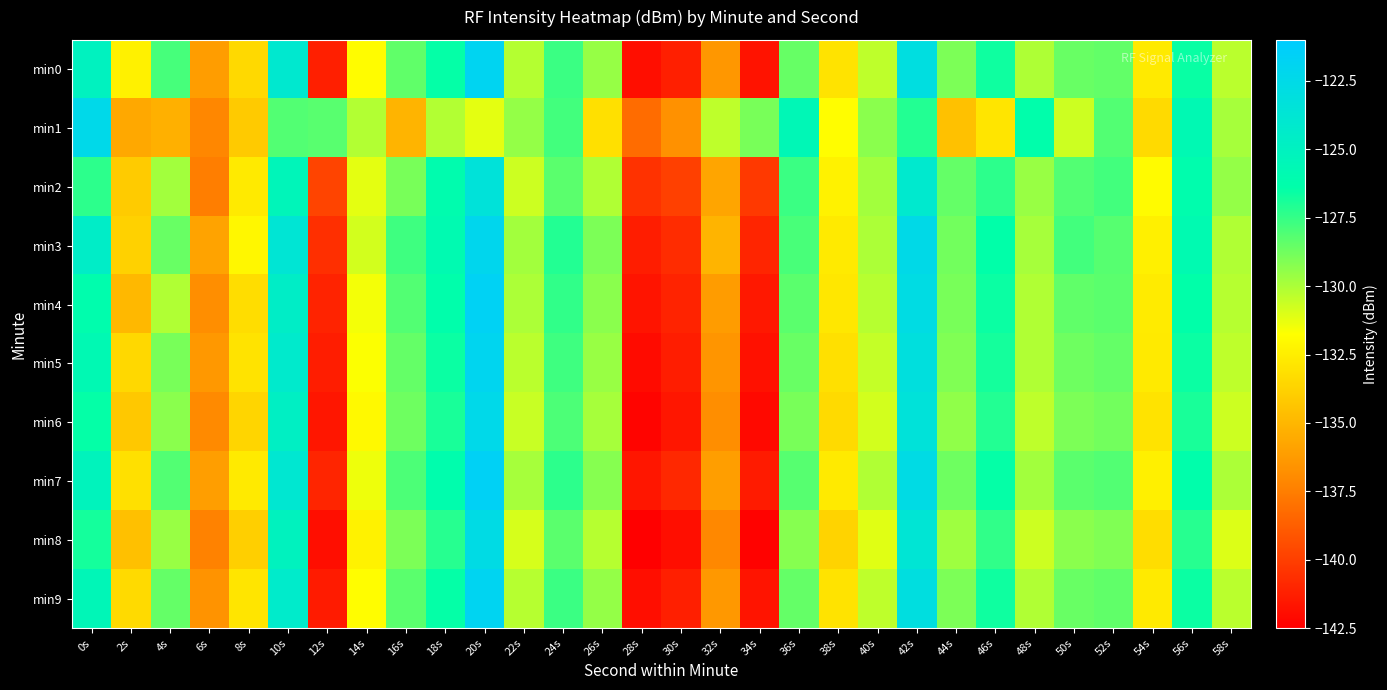

Reading left to right, list all the values displayed in this chart.

min0: 0s=-125.0	2s=-132.4	4s=-127.9	6s=-136.1	8s=-133.4	10s=-124.0	12s=-141.2	14s=-131.8	16s=-128.4	18s=-126.5	20s=-121.9	22s=-130.2	24s=-127.6	26s=-129.5	28s=-141.9	30s=-141.2	32s=-136.4	34s=-141.7	36s=-128.5	38s=-133.0	40s=-130.4	42s=-123.0	44s=-129.0	46s=-126.7	48s=-130.0	50s=-128.6	52s=-128.4	54s=-132.7	56s=-126.6	58s=-130.3
min1: 0s=-122.4	2s=-135.6	4s=-135.3	6s=-137.2	8s=-134.1	10s=-128.1	12s=-128.2	14s=-130.1	16s=-135.1	18s=-130.2	20s=-131.2	22s=-129.5	24s=-127.8	26s=-133.1	28s=-138.2	30s=-136.7	32s=-130.4	34s=-128.9	36s=-125.6	38s=-131.8	40s=-129.3	42s=-127.1	44s=-134.5	46s=-132.9	48s=-126.3	50s=-130.7	52s=-128.1	54s=-133.4	56s=-125.8	58s=-129.9
min2: 0s=-127.3	2s=-134.1	4s=-129.8	6s=-137.5	8s=-132.7	10s=-125.4	12s=-139.8	14s=-131.2	16s=-128.9	18s=-126.1	20s=-123.4	22s=-130.7	24s=-128.3	26s=-130.1	28s=-140.5	30s=-139.9	32s=-135.8	34s=-140.2	36s=-127.6	38s=-132.3	40s=-129.8	42s=-124.1	44s=-128.5	46s=-127.3	48s=-129.6	50s=-128.1	52s=-127.8	54s=-131.9	56s=-126.2	58s=-129.5
min3: 0s=-124.5	2s=-133.8	4s=-128.6	6s=-135.9	8s=-132.1	10s=-123.7	12s=-140.6	14s=-130.8	16s=-127.7	18s=-125.9	20s=-122.1	22s=-129.8	24s=-127.1	26s=-129.0	28s=-141.3	30s=-140.7	32s=-135.1	34s=-141.0	36s=-127.9	38s=-132.7	40s=-130.0	42s=-122.5	44s=-128.8	46s=-126.4	48s=-129.9	50s=-127.8	52s=-128.2	54s=-132.4	56s=-125.9	58s=-130.1
min4: 0s=-126.2	2s=-134.9	4s=-130.1	6s=-136.8	8s=-133.3	10s=-124.6	12s=-141.1	14s=-131.5	16s=-128.1	18s=-126.3	20s=-121.7	22s=-130.0	24s=-127.4	26s=-129.3	28s=-141.7	30s=-141.1	32s=-136.2	34s=-141.5	36s=-128.3	38s=-132.8	40s=-130.2	42s=-122.8	44s=-128.9	46s=-126.6	48s=-130.1	50s=-128.4	52s=-128.3	54s=-132.6	56s=-126.4	58s=-130.2
min5: 0s=-125.8	2s=-133.5	4s=-128.9	6s=-136.4	8s=-133.0	10s=-124.2	12s=-141.3	14s=-131.7	16s=-128.5	18s=-126.6	20s=-122.0	22s=-130.3	24s=-127.7	26s=-129.6	28s=-142.0	30s=-141.3	32s=-136.5	34s=-141.8	36s=-128.6	38s=-133.1	40s=-130.5	42s=-123.1	44s=-129.1	46s=-126.8	48s=-130.1	50s=-128.7	52s=-128.5	54s=-132.7	56s=-126.6	58s=-130.4
min6: 0s=-126.5	2s=-134.2	4s=-129.3	6s=-137.0	8s=-133.6	10s=-124.8	12s=-141.6	14s=-132.0	16s=-128.7	18s=-126.9	20s=-122.4	22s=-130.6	24s=-128.0	26s=-129.9	28s=-142.3	30s=-141.6	32s=-136.8	34s=-142.1	36s=-128.9	38s=-133.4	40s=-130.8	42s=-123.4	44s=-129.4	46s=-127.1	48s=-130.4	50s=-129.0	52s=-128.8	54s=-133.0	56s=-126.9	58s=-130.7
min7: 0s=-125.2	2s=-133.1	4s=-128.1	6s=-136.1	8s=-132.7	10s=-123.9	12s=-141.0	14s=-131.4	16s=-128.0	18s=-126.2	20s=-121.6	22s=-129.9	24s=-127.3	26s=-129.2	28s=-141.6	30s=-140.9	32s=-136.1	34s=-141.4	36s=-128.2	38s=-132.7	40s=-130.1	42s=-122.7	44s=-128.7	46s=-126.5	48s=-129.8	50s=-128.3	52s=-128.1	54s=-132.4	56s=-126.3	58s=-130.0
min8: 0s=-126.8	2s=-134.6	4s=-129.6	6s=-137.3	8s=-133.9	10s=-125.1	12s=-141.9	14s=-132.3	16s=-129.0	18s=-127.2	20s=-122.7	22s=-130.9	24s=-128.3	26s=-130.2	28s=-142.6	30s=-141.9	32s=-137.1	34s=-142.4	36s=-129.2	38s=-133.7	40s=-131.1	42s=-123.7	44s=-129.7	46s=-127.4	48s=-130.7	50s=-129.3	52s=-129.1	54s=-133.3	56s=-127.2	58s=-131.0
min9: 0s=-125.5	2s=-133.4	4s=-128.5	6s=-136.6	8s=-132.9	10s=-124.3	12s=-141.4	14s=-131.8	16s=-128.3	18s=-126.5	20s=-121.9	22s=-130.2	24s=-127.6	26s=-129.5	28s=-141.9	30s=-141.2	32s=-136.4	34s=-141.7	36s=-128.5	38s=-133.0	40s=-130.4	42s=-123.0	44s=-129.0	46s=-126.7	48s=-130.1	50s=-128.6	52s=-128.4	54s=-132.7	56s=-126.6	58s=-130.3